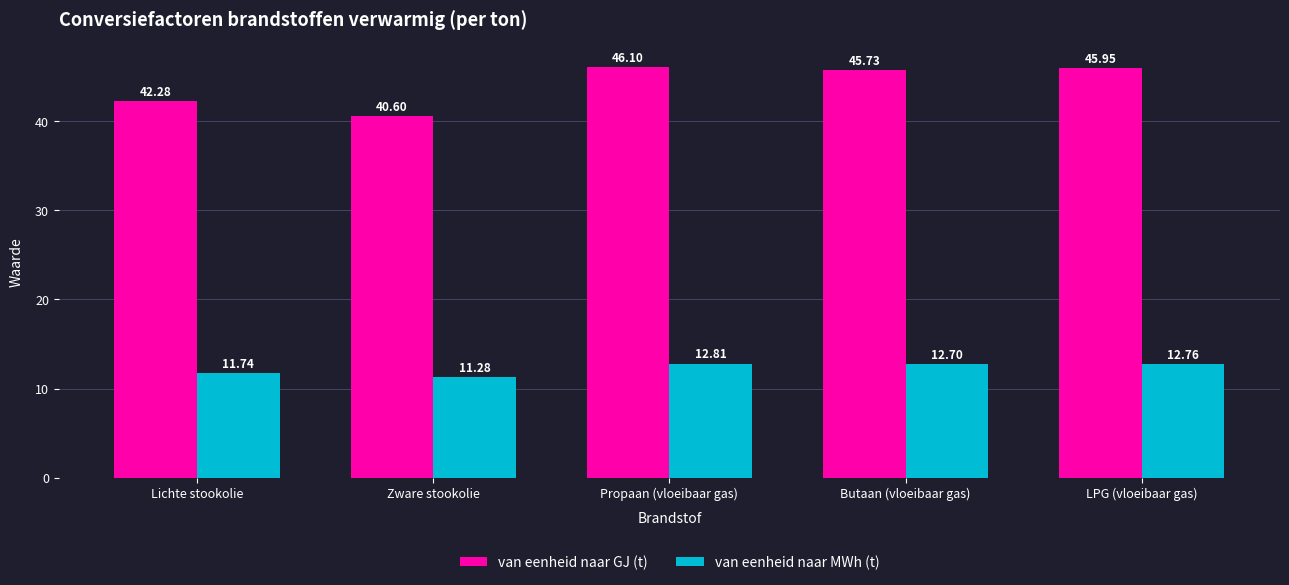

What is the difference between the maximum and second lowest values in the van eenheid naar GJ (t) series?

3.8